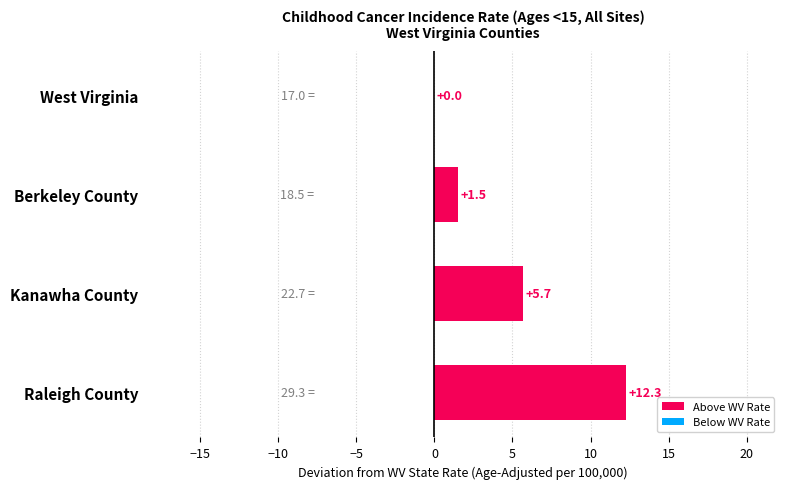

Is it true that the value at Raleigh County is 12.3?

True